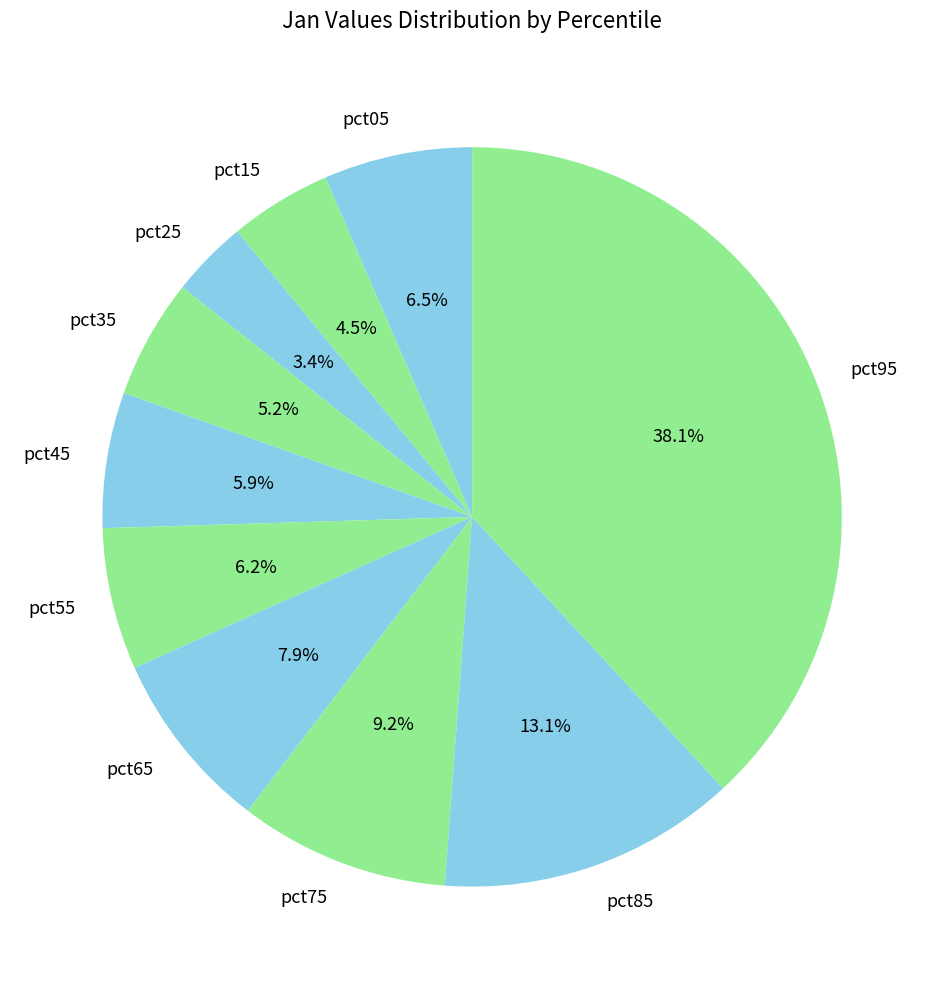

Between pct85 and pct05, which is larger?

pct85